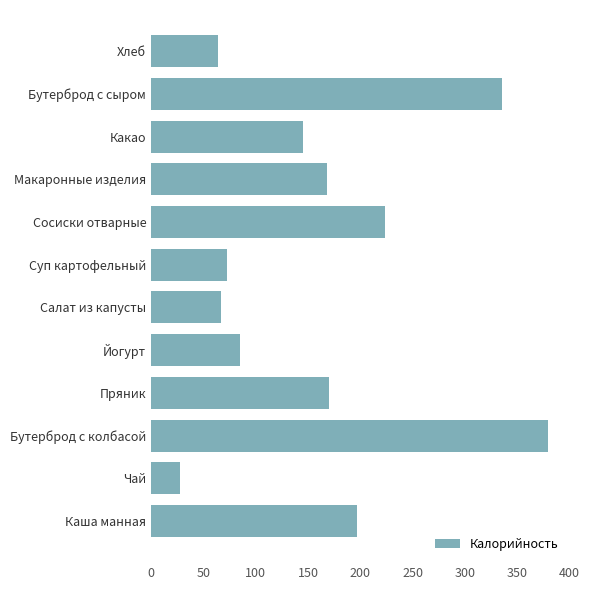

What is the sum of all values?

1935